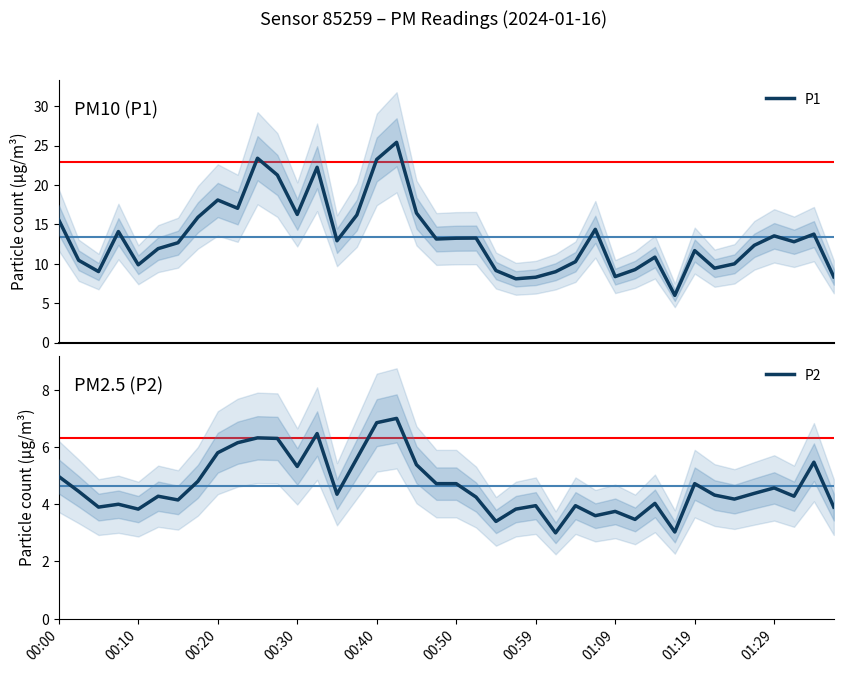

True or false: P2 has a value of 6.3 at 11.

True